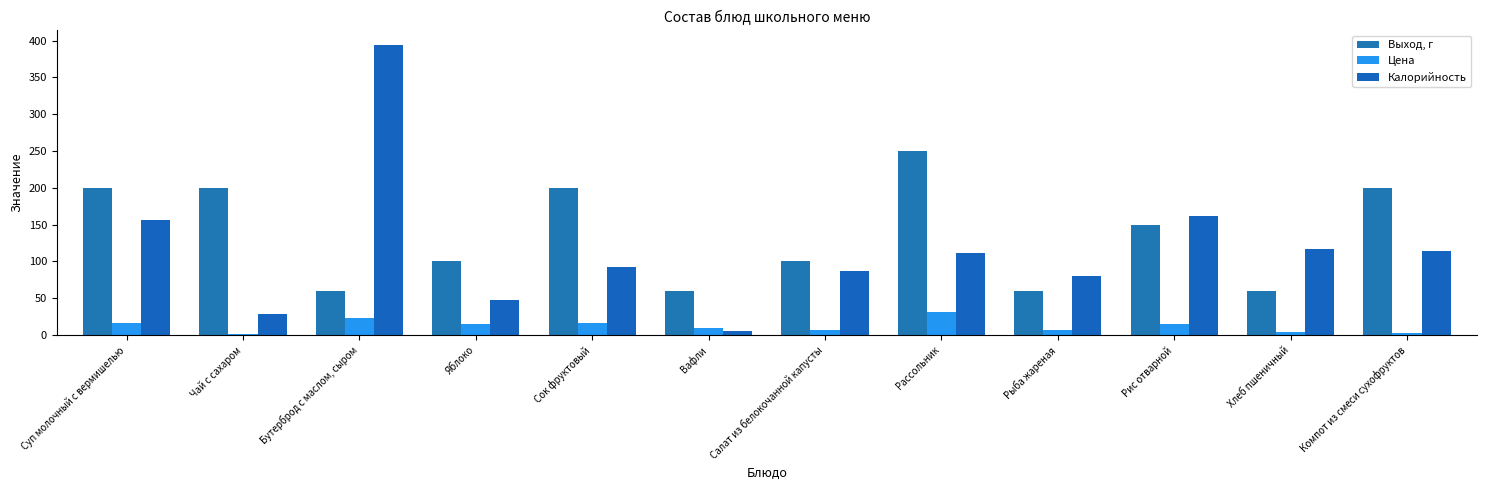

At which label does Цена reach its minimum?

Чай с сахаром